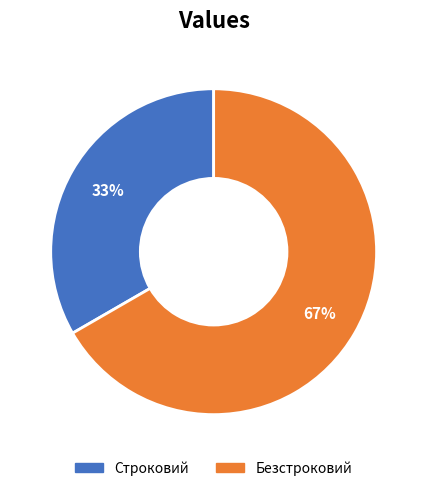

Approximately how many times larger is the value at Строковий compared to Безстроковий?

0.5